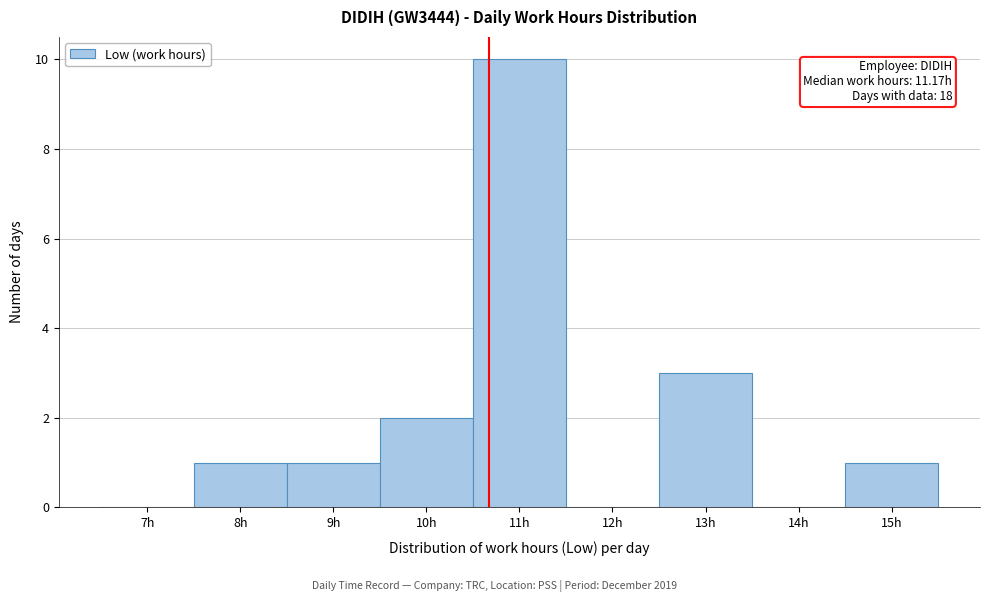

Reading left to right, extract all data points from this chart.

7h=0	8h=1	9h=1	10h=2	11h=10	12h=0	13h=3	14h=0	15h=1